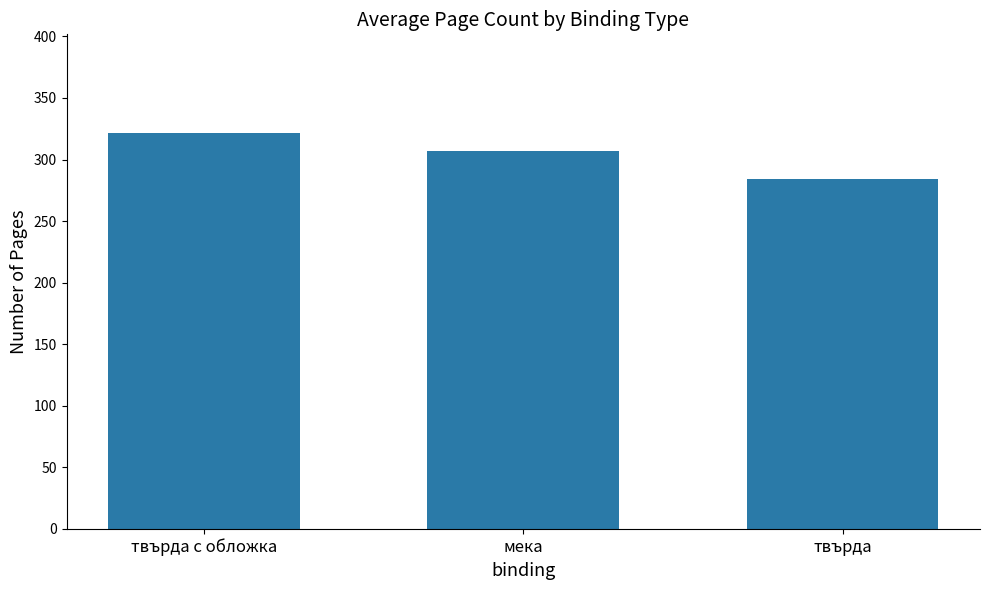

What position from the left is твърда с обложка?

1